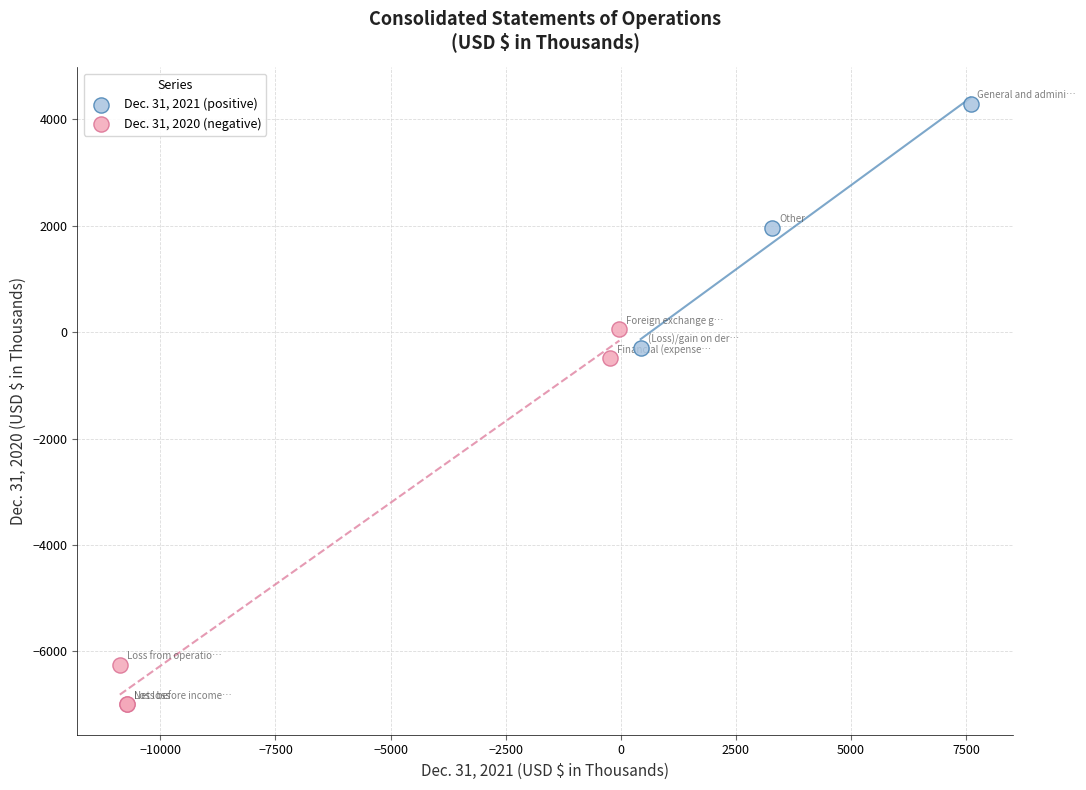

Which series has the largest Y range (max minus min)?

Dec. 31, 2020 (negative)